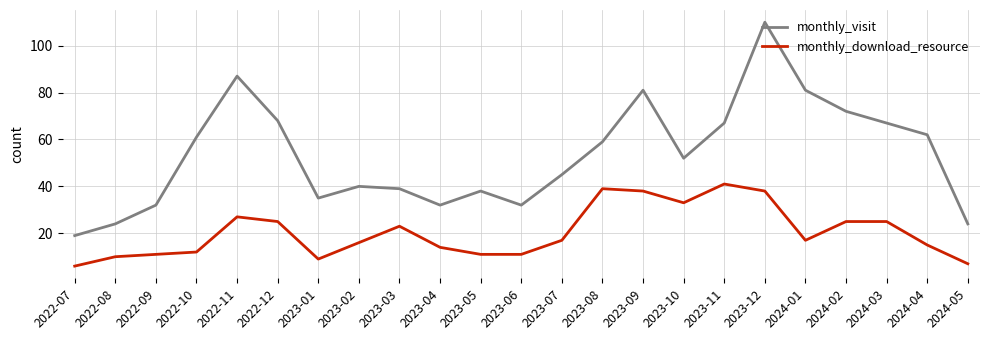

How many lines are shown in the chart?

2